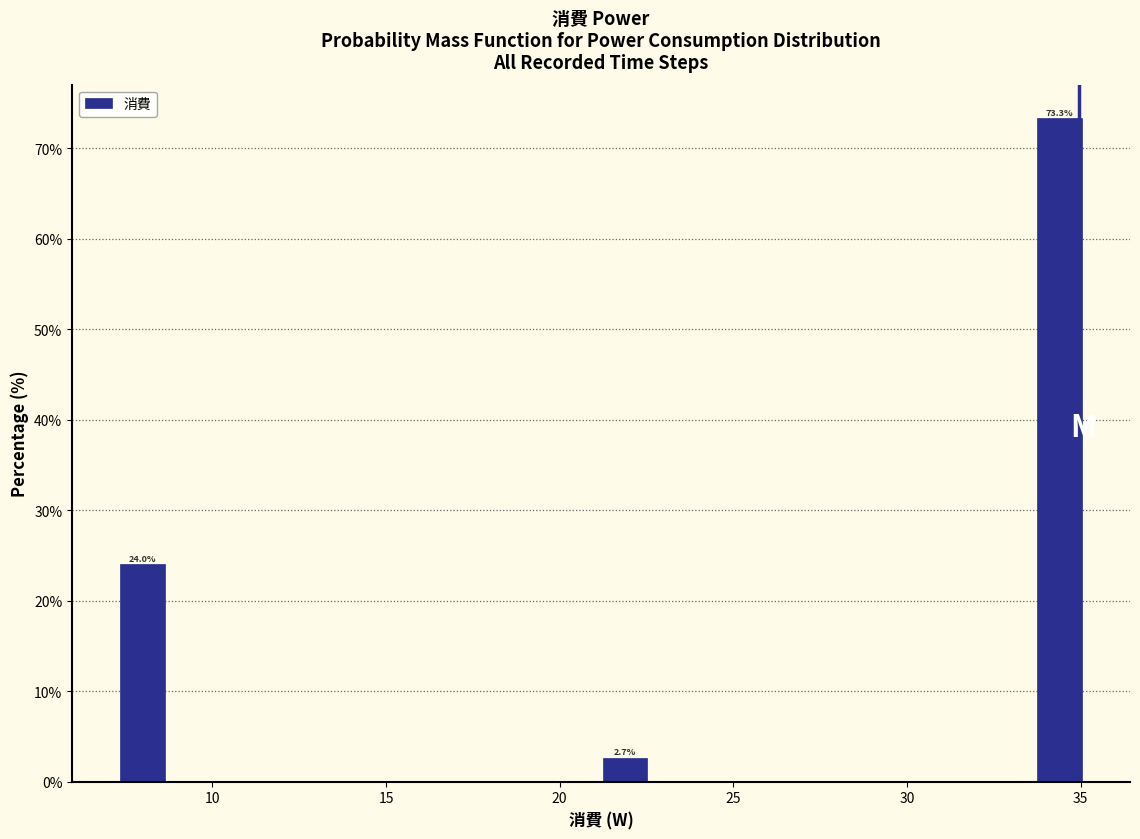

Around what value on the x-axis is the tallest bar? Give the approximate position of its centre, as read against the axis.

34.5